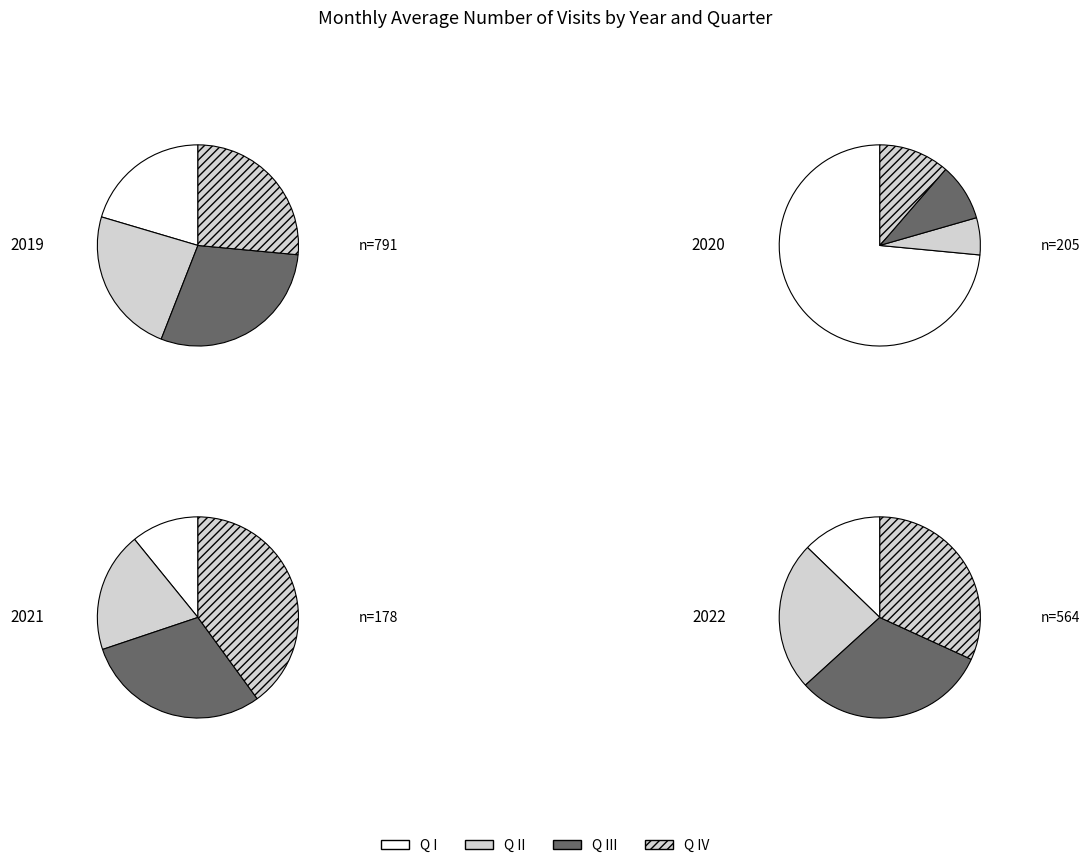

Rank the categories by 2021 value from lowest to highest.

I, II, III, IV